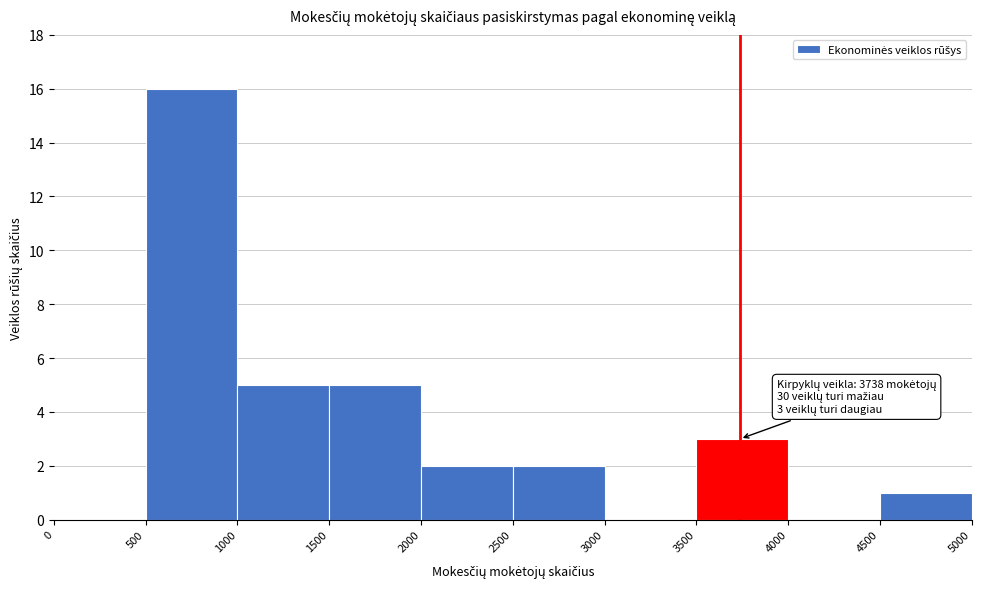

Which range on the x-axis has the tallest bar?

500 to 1000